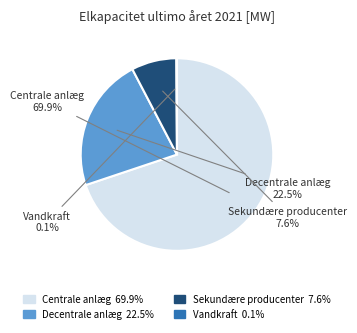

Is the sum of Sekundære producenter and Decentrale anlæg greater than half?

No